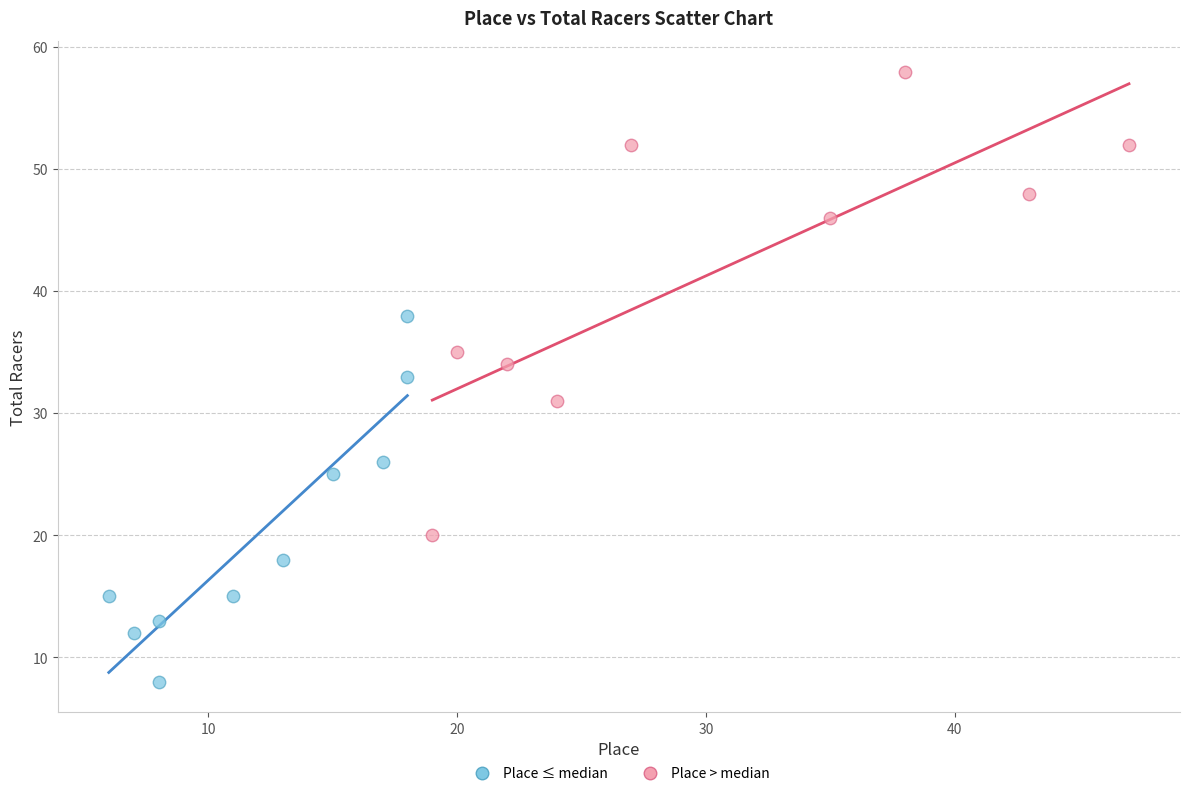

Which series reaches the maximum Y coordinate?

Place > median